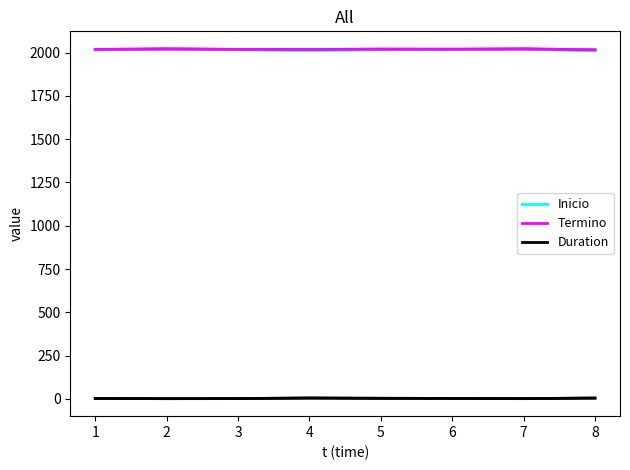

Rank the series at 3 from highest to lowest value.

Termino, Inicio, Duration